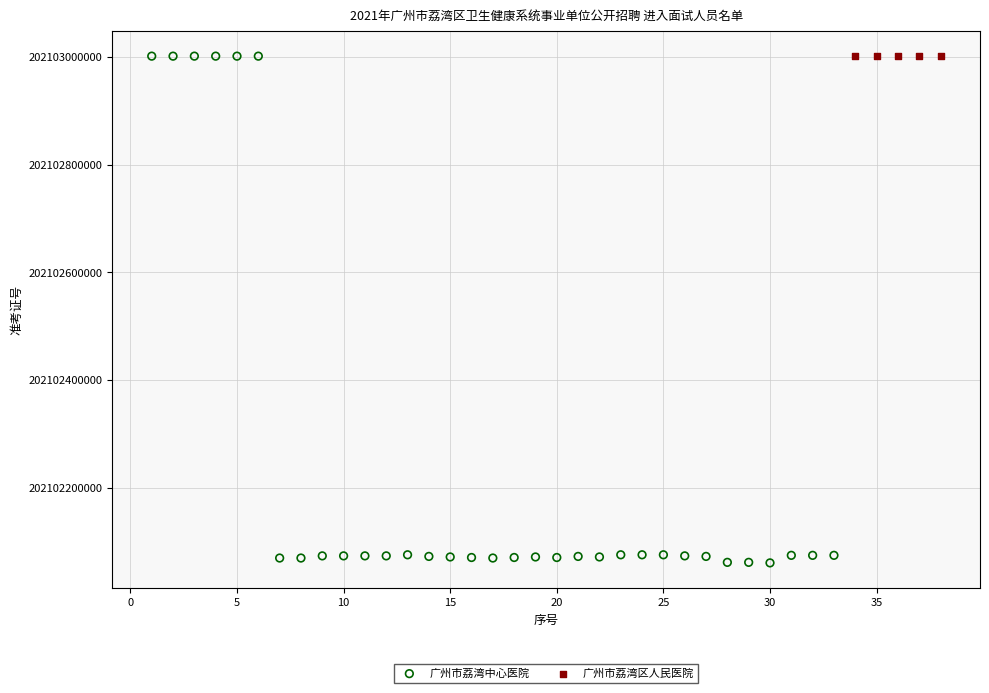

Which series contains the lowest Y value?

广州市荔湾中心医院